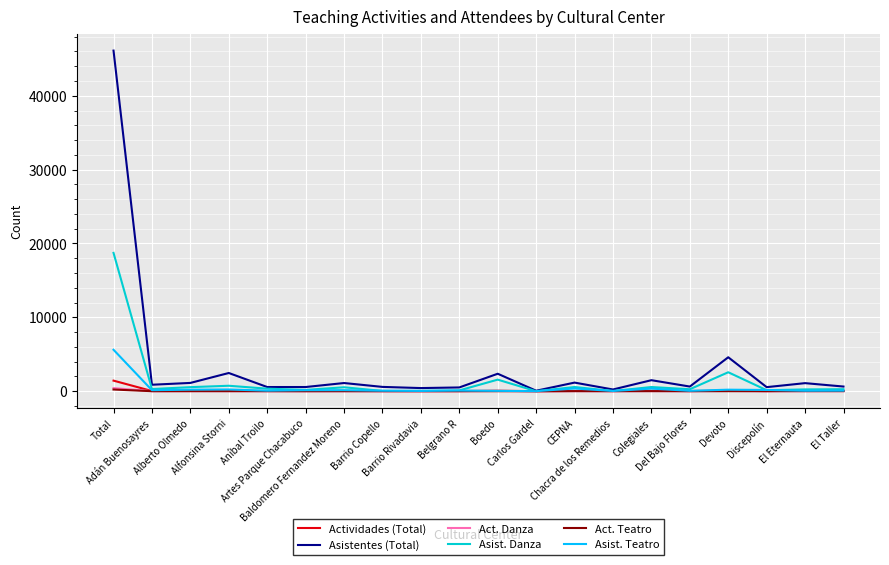

What is the maximum value for Asist. Danza?

18728.0